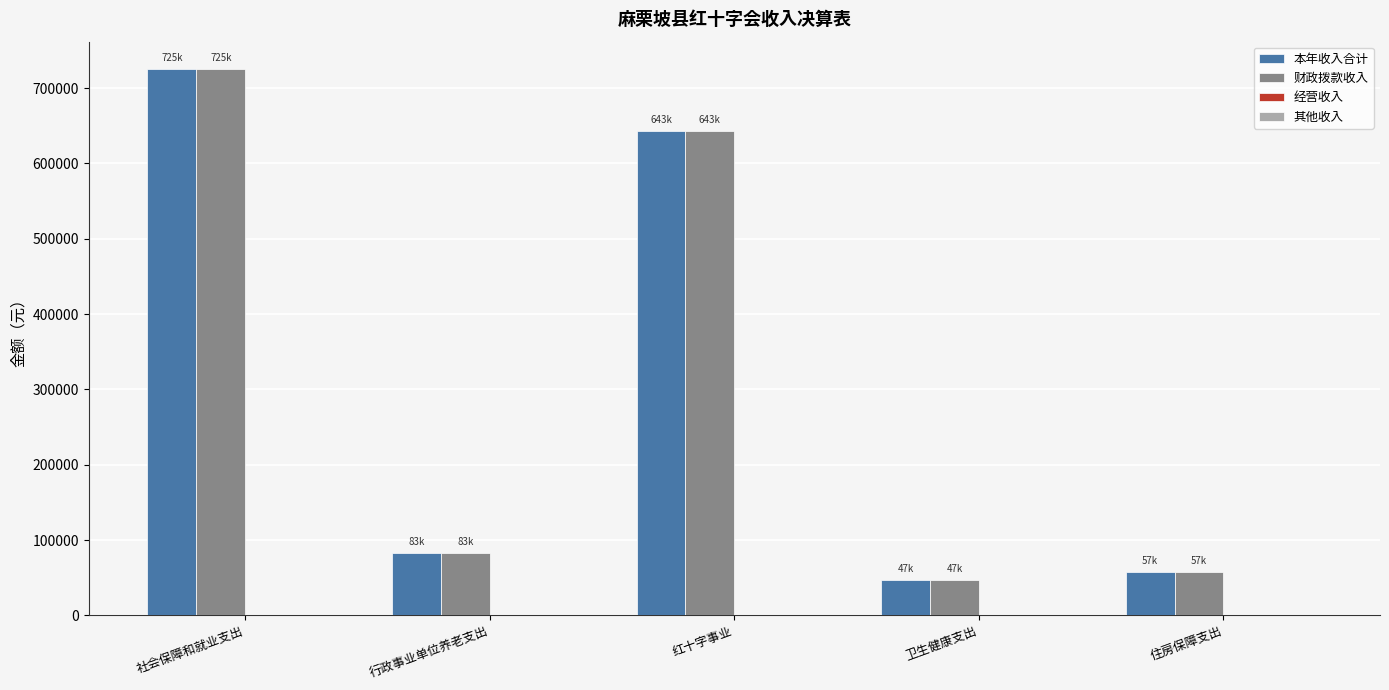

What is the difference between the 财政拨款收入 values at 红十字事业 and 住房保障支出?

585869.8